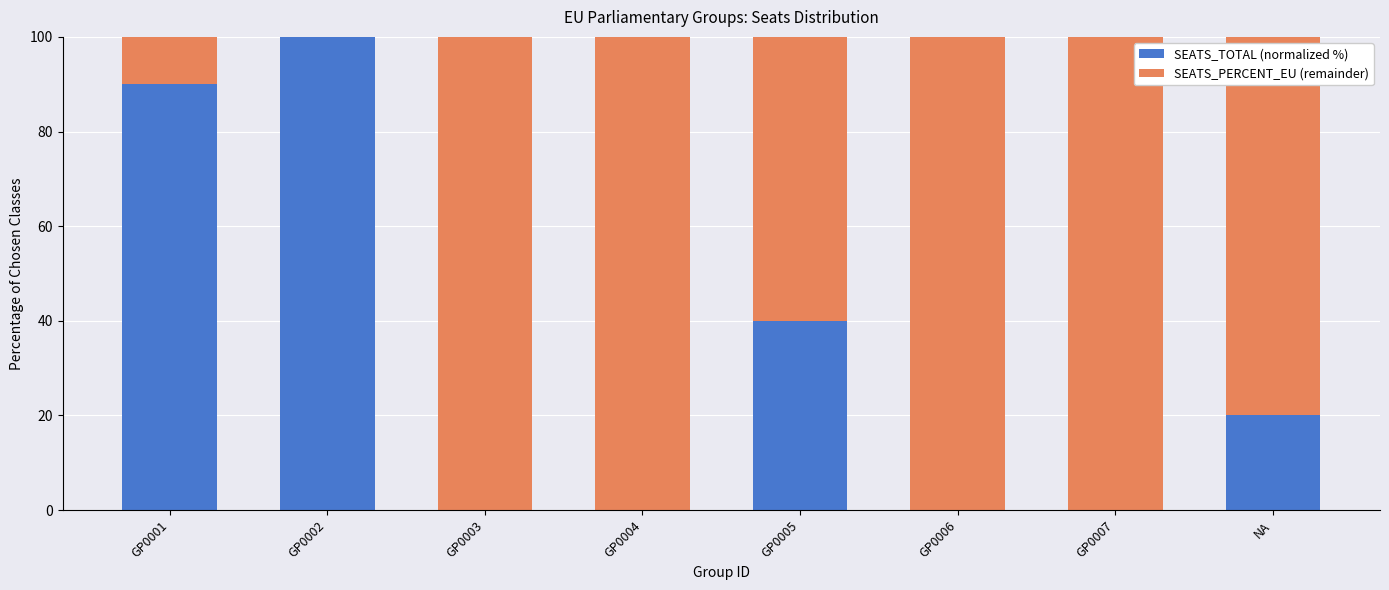

Reading left to right, what are the values for SEATS_TOTAL (normalized %)?

GP0001=90	GP0002=100	GP0003=0	GP0004=0	GP0005=40	GP0006=0	GP0007=0	NA=20